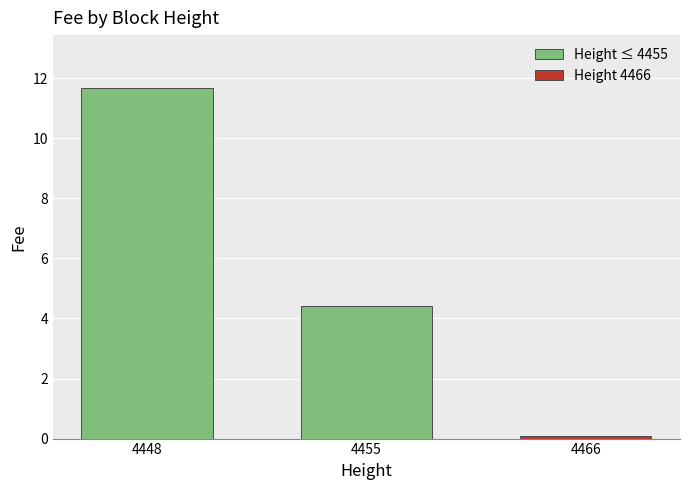

The chart shows a value of 1.3 at 4455. True or false?

False